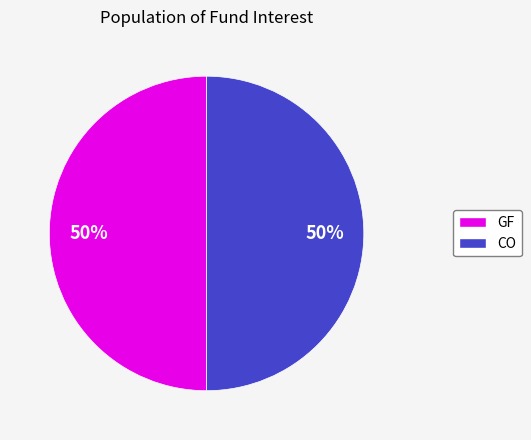

To the nearest percent, what is the average slice percentage?

50%